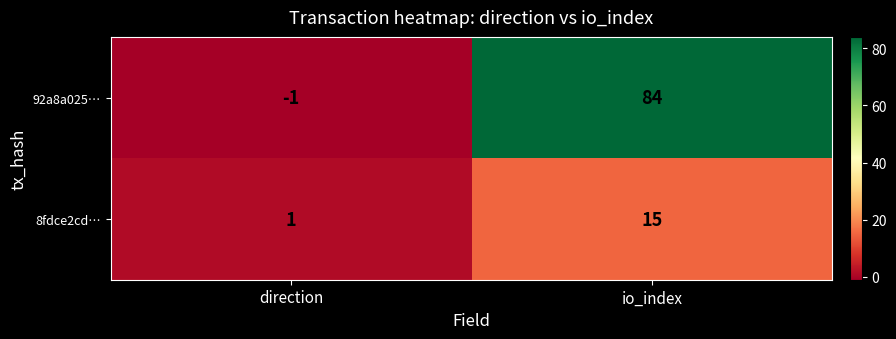

At which label is 8fdce2cd… closest to 8?

direction